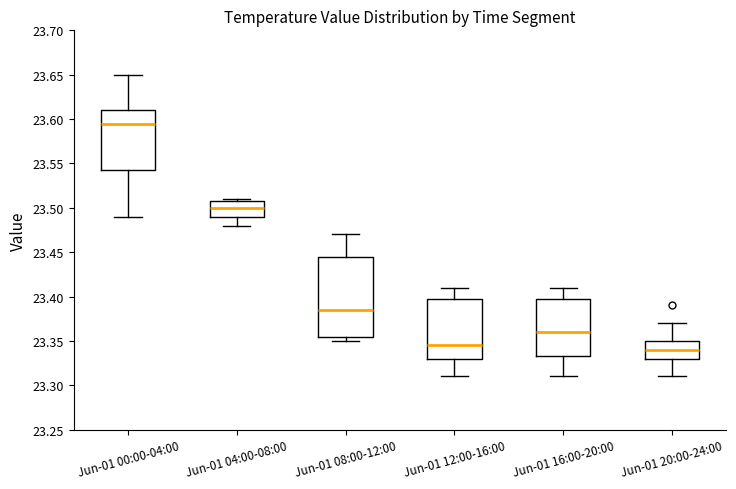

Reading left to right, read every box against the y-axis: the position of its median line, the range the box covers, and the ends of its whiskers. The values are not printed on the chart, so give them approximately, as read against the axis.

Jun-01 00:00-04:00: median 23.595, box 23.545 to 23.610, whiskers 23.490 to 23.650
Jun-01 04:00-08:00: median 23.500, box 23.490 to 23.510, whiskers 23.480 to 23.510 (just above the box's upper edge)
Jun-01 08:00-12:00: median 23.385, box 23.355 to 23.445, whiskers 23.350 to 23.470
Jun-01 12:00-16:00: median 23.345, box 23.330 to 23.400, whiskers 23.310 to 23.410
Jun-01 16:00-20:00: median 23.360, box 23.335 to 23.400, whiskers 23.310 to 23.410
Jun-01 20:00-24:00: median 23.340, box 23.330 to 23.350, whiskers 23.310 to 23.370